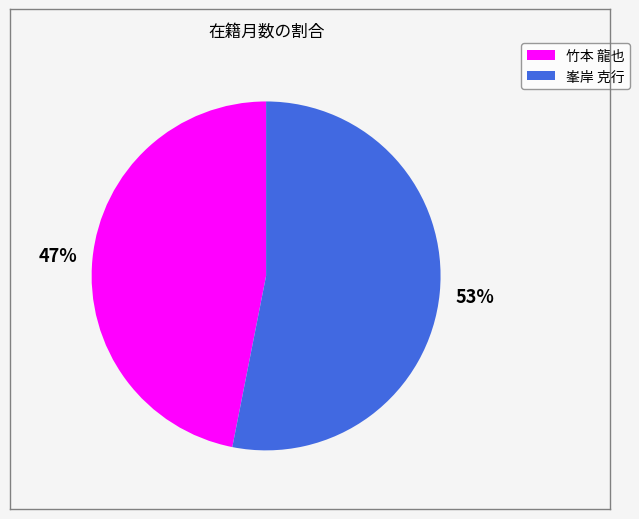

Is there a majority slice in this chart?

Yes